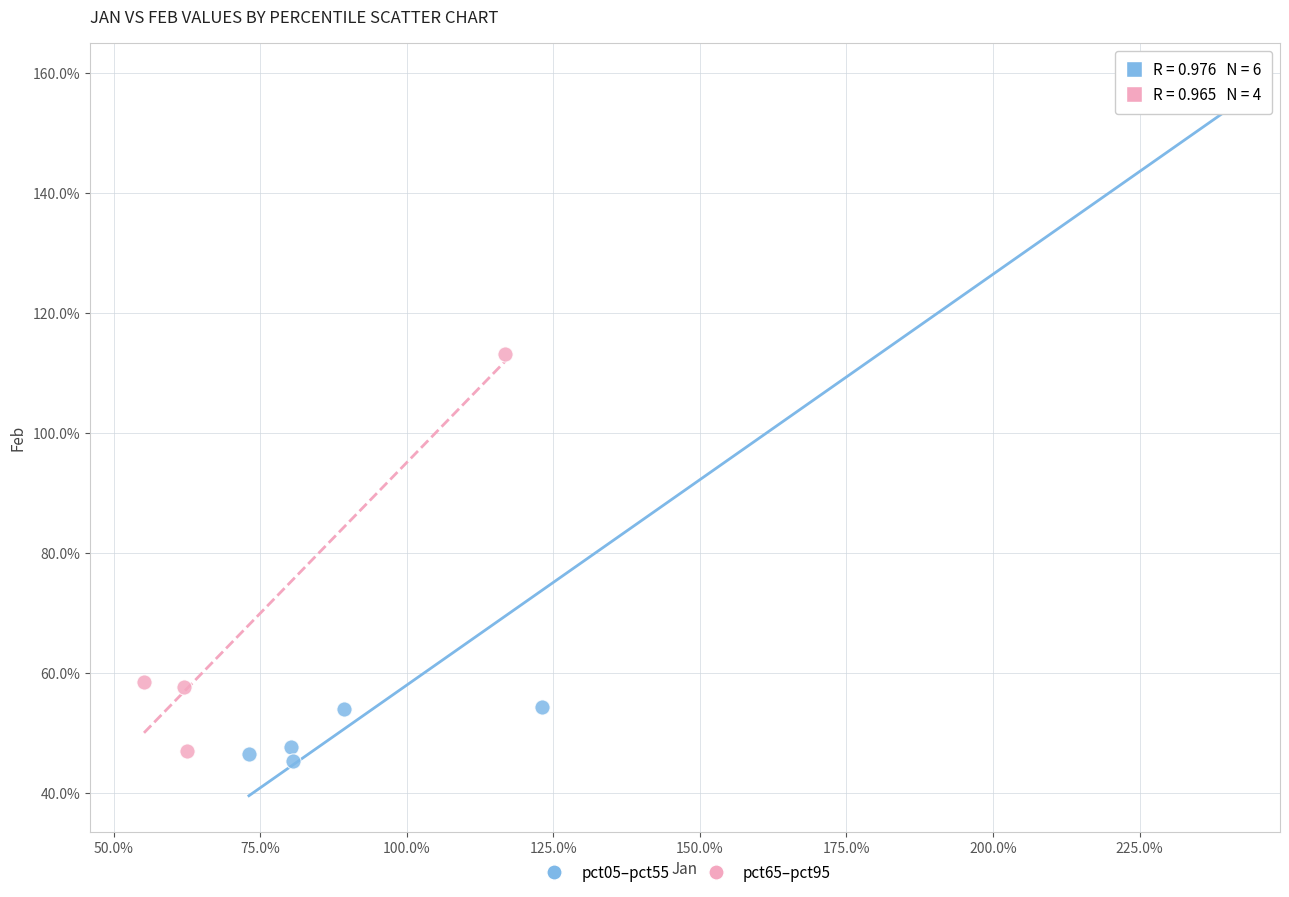

Which series contains the lowest Y value?

pct05–pct55